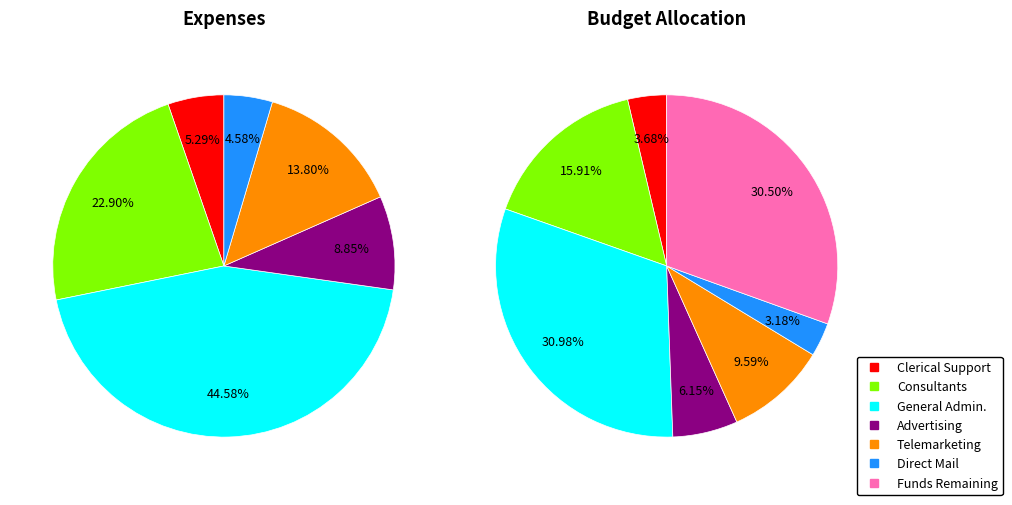

Rank the categories by value from lowest to highest.

Direct Mail, Clerical Support, Advertising, Telemarketing, Consultants, Funds Remaining, General Admin.